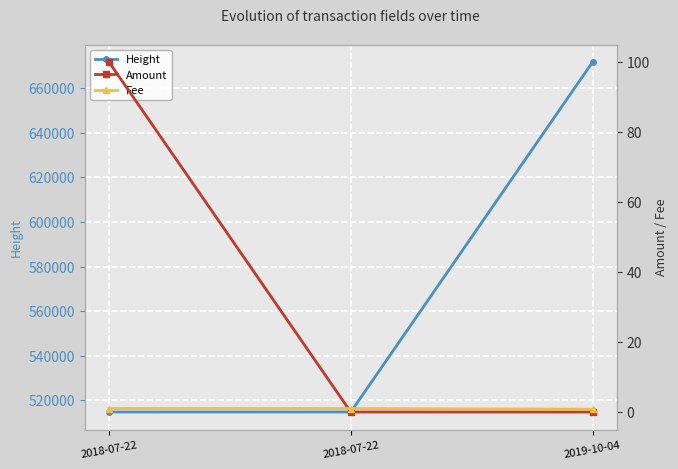

What is the difference between the maximum and minimum values in the Amount series?

100.0